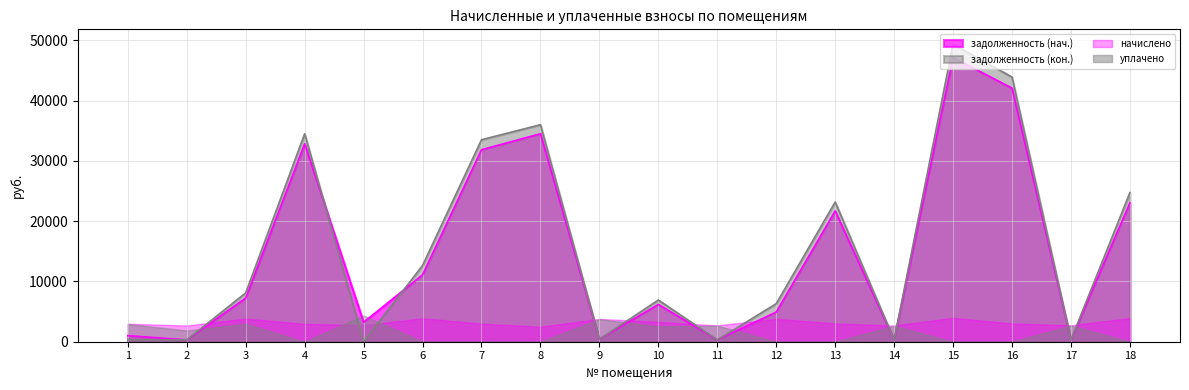

How many data points in задолженность (нач.) are less than 7256?

9